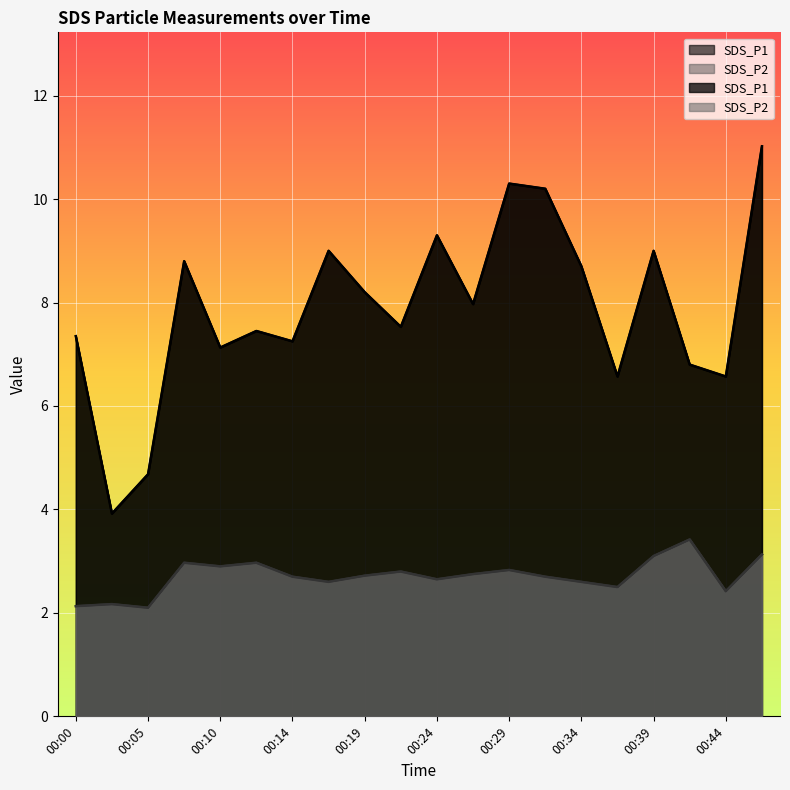

Which series has the widest spread of values?

SDS_P1